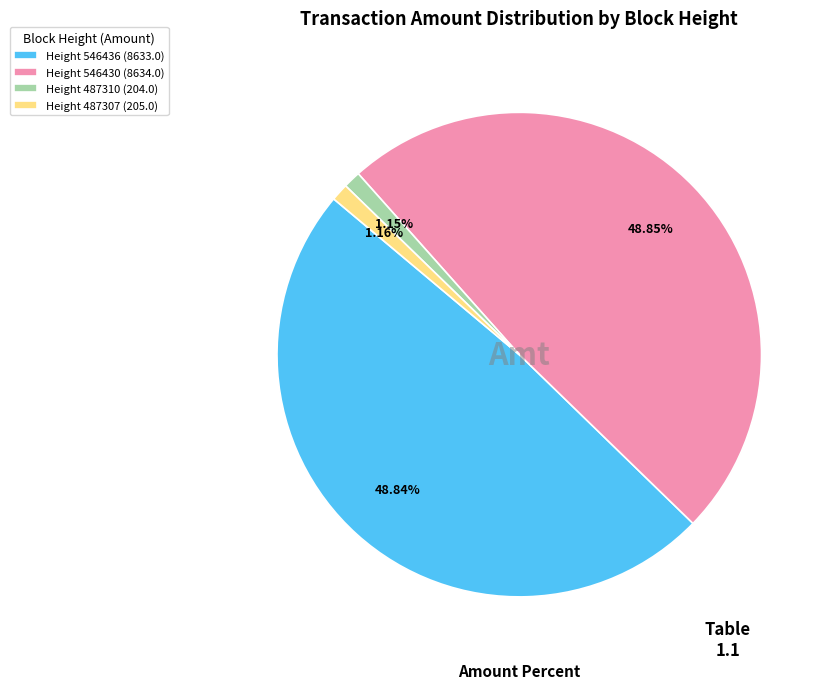

To the nearest percent, what is the average slice percentage?

25%